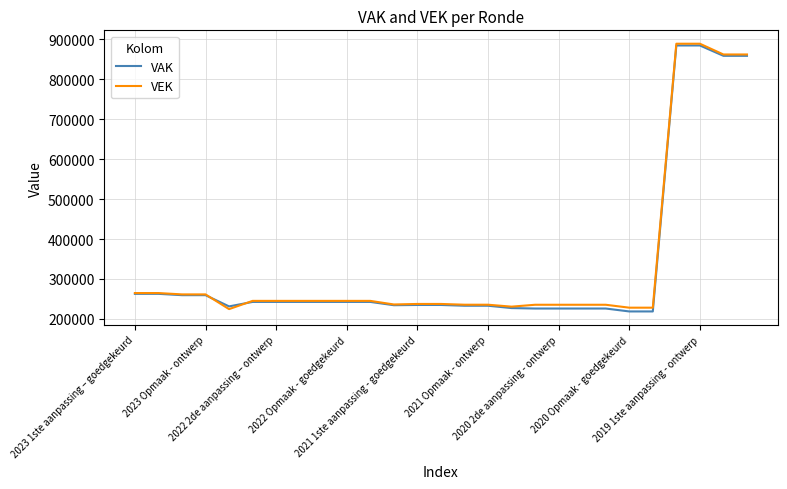

What is the maximum value for VEK?

889264